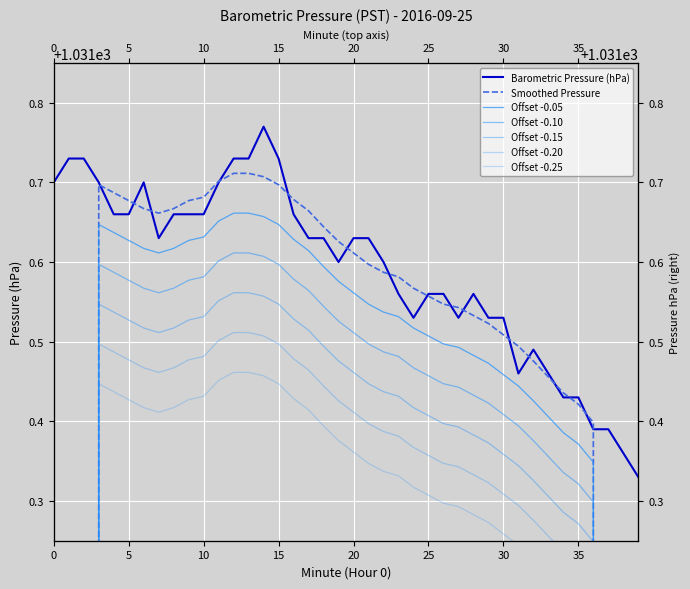

True or false: the data shows 1031.6 at 25.

True